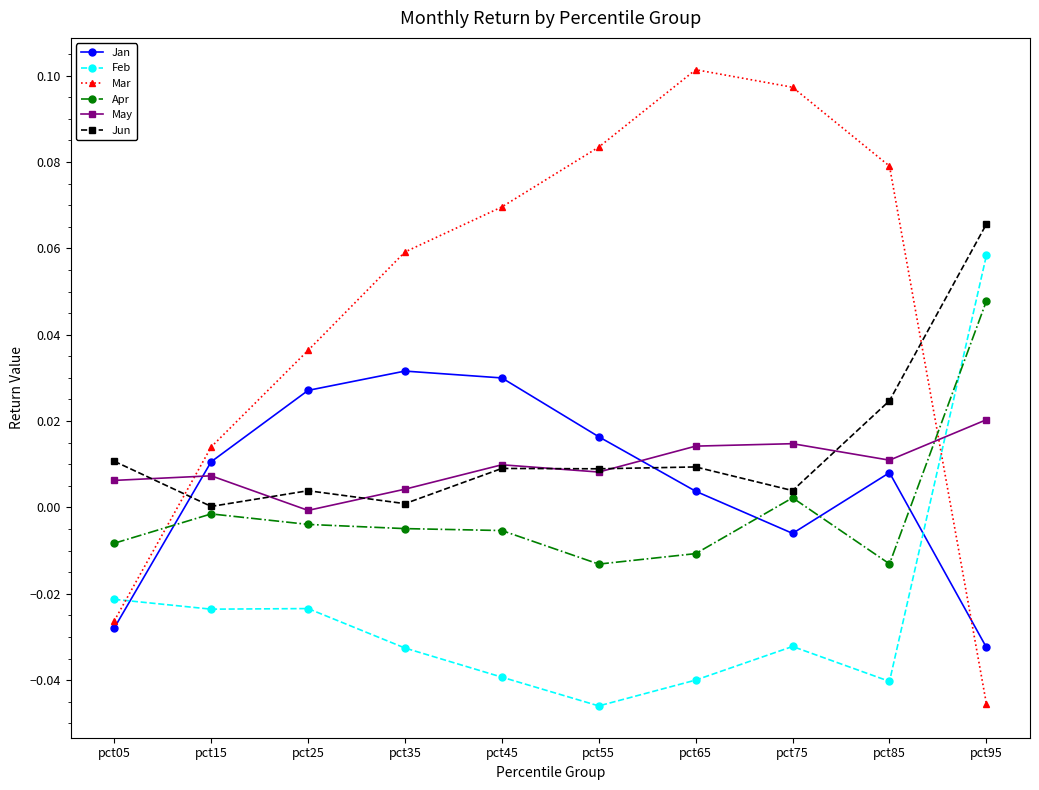

Which series ends up on top after the final intersection of Jun and Mar?

Jun